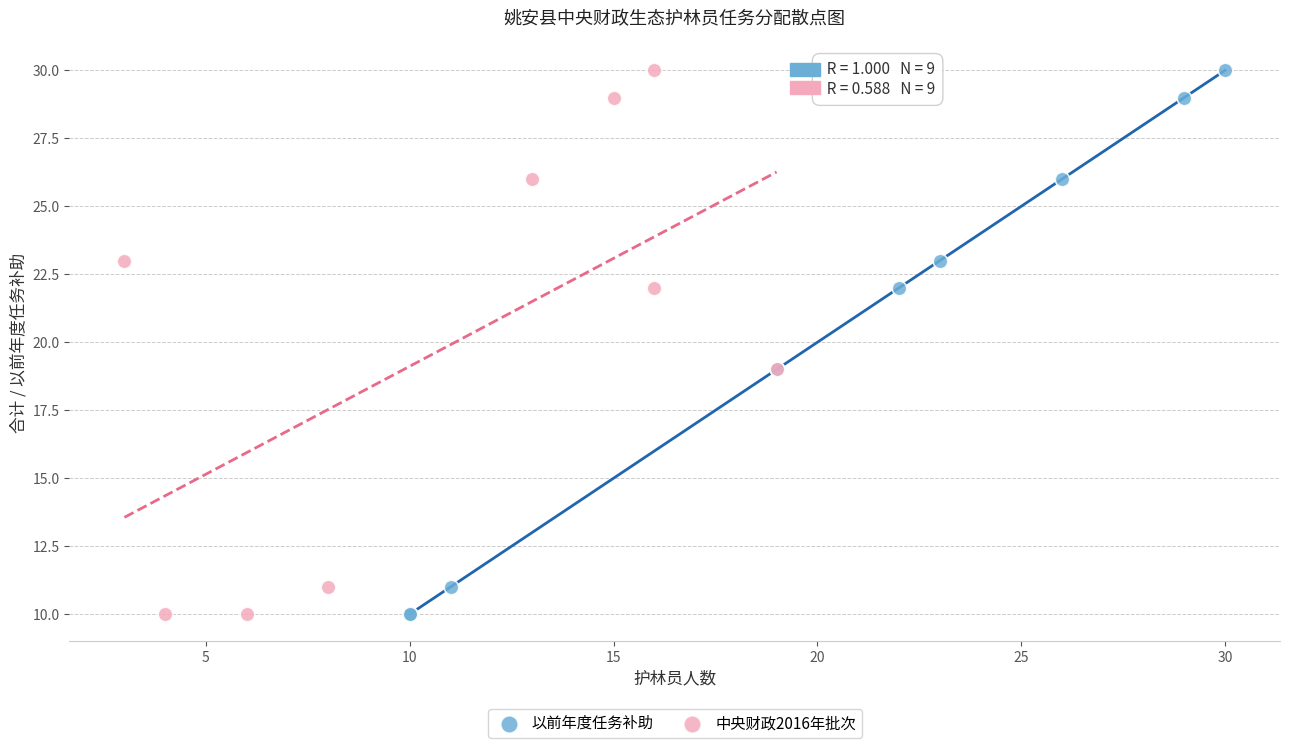

What are all the series names shown in the legend?

以前年度任务补助, 中央财政2016年批次